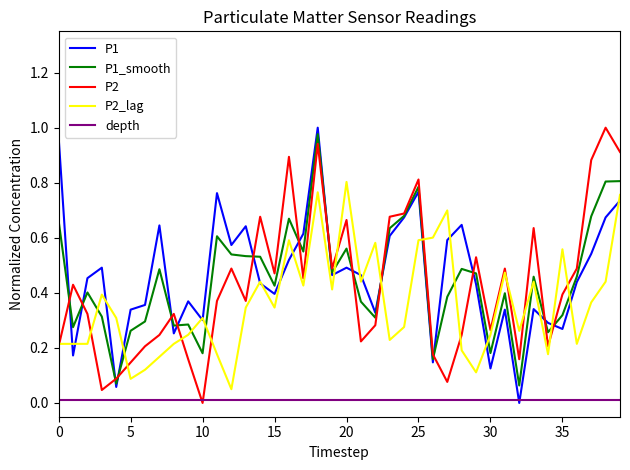

The value of P1 at 15 is 0.4. True or false?

True